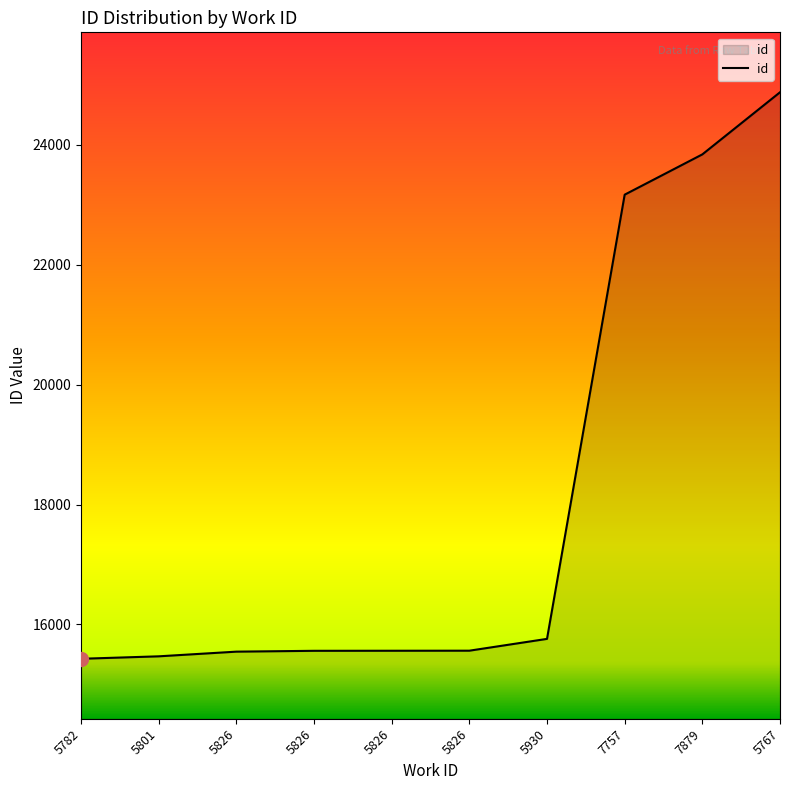

Rank the categories by value from highest to lowest.

5767, 7879, 7757, 5930, 5826, 5826, 5826, 5826, 5801, 5782